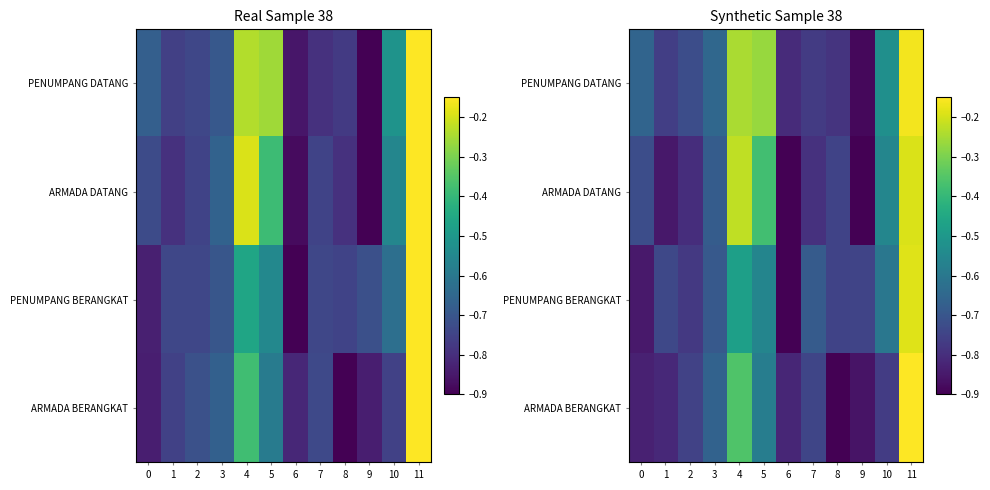

Which category has the highest value in the ARMADA BERANGKAT series?

11